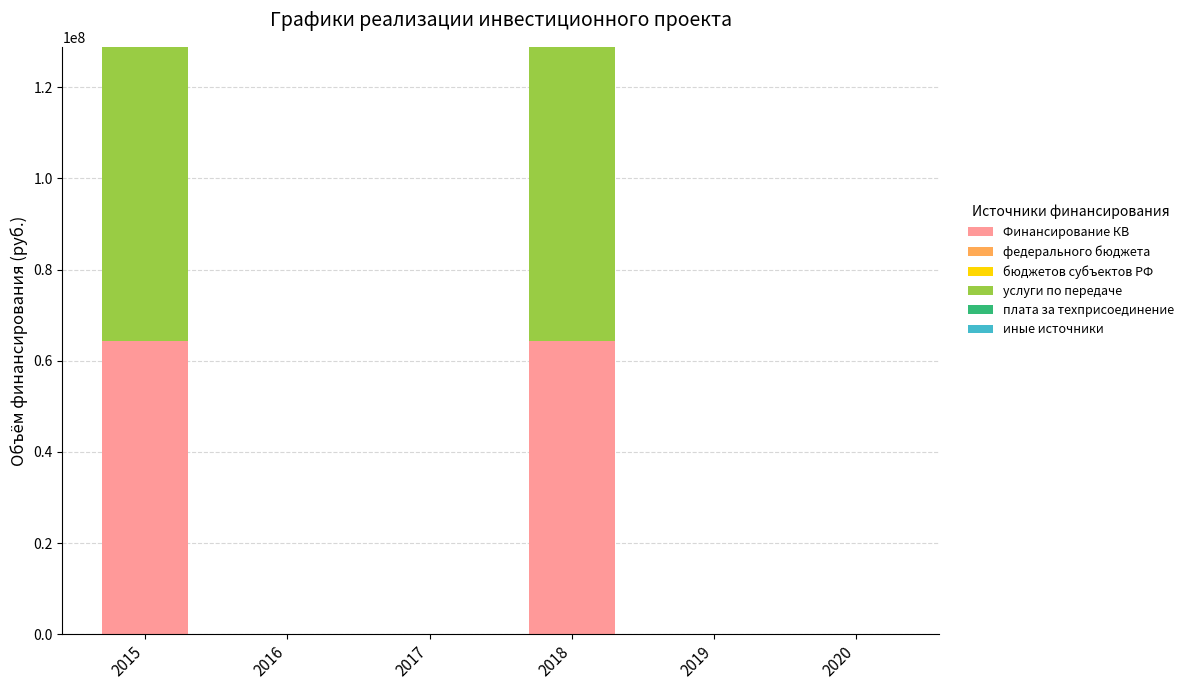

What is the highest value of the Финансирование КВ series?

64423307